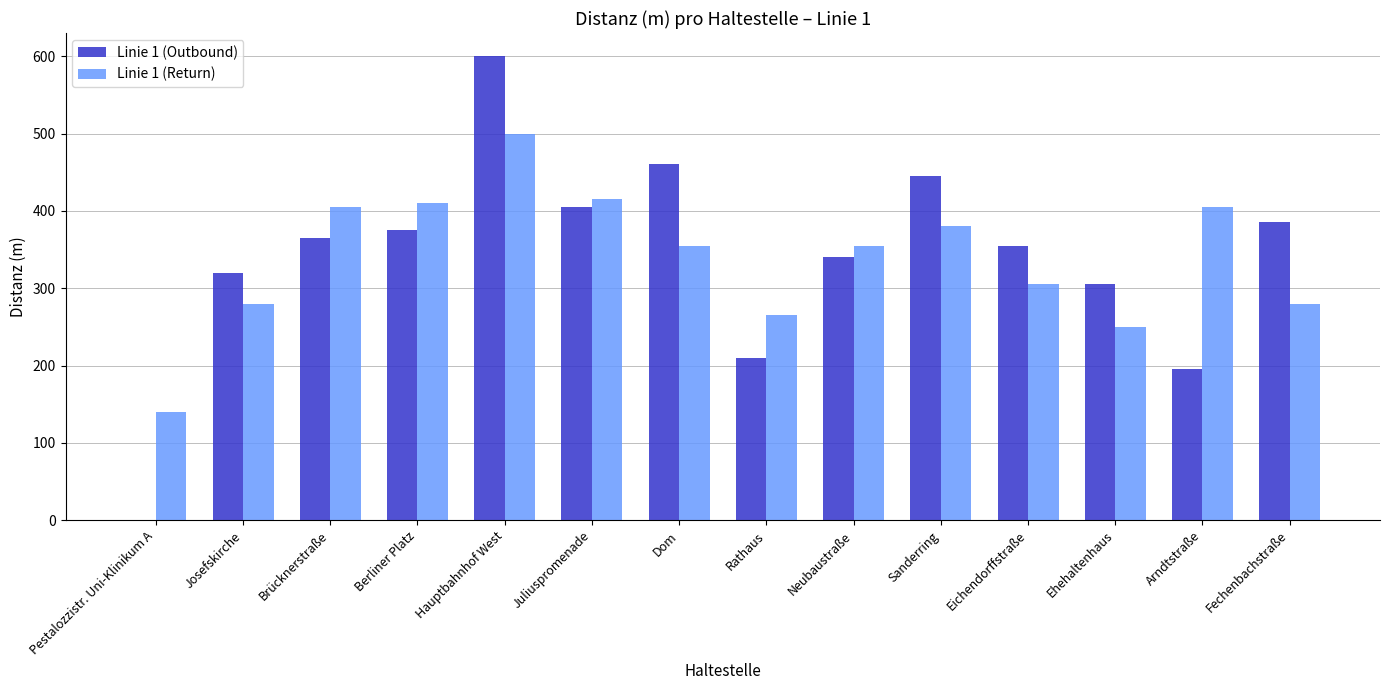

The Linie 1 (Outbound) series shows 359 at Pestalozzistr. Uni-Klinikum A. True or false?

False